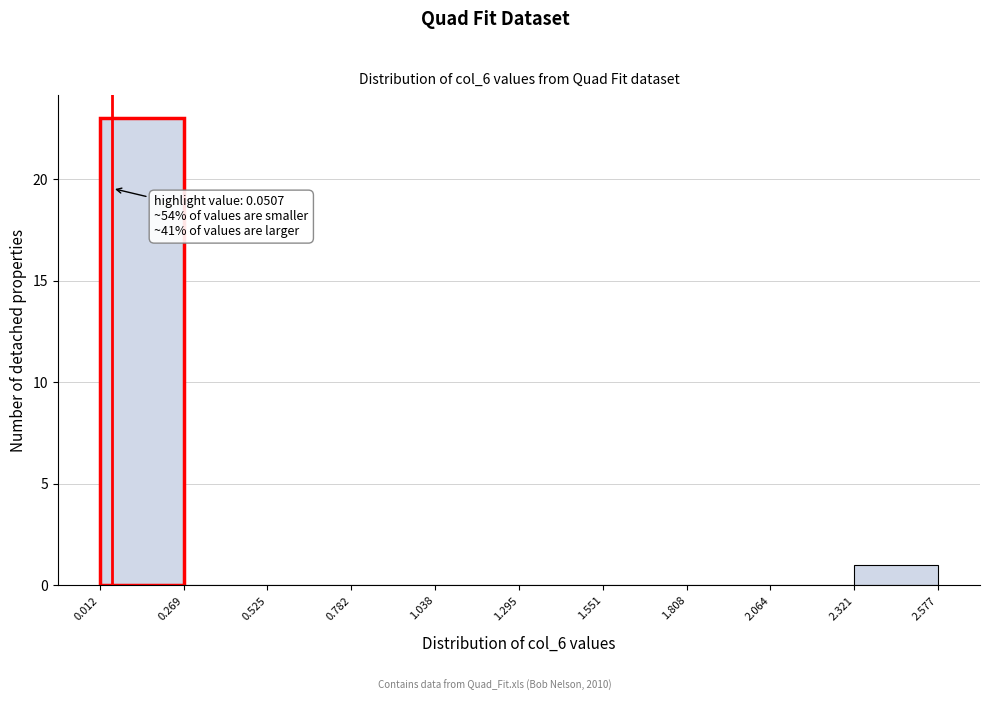

Which range on the x-axis has the tallest bar?

0.012 to 0.269